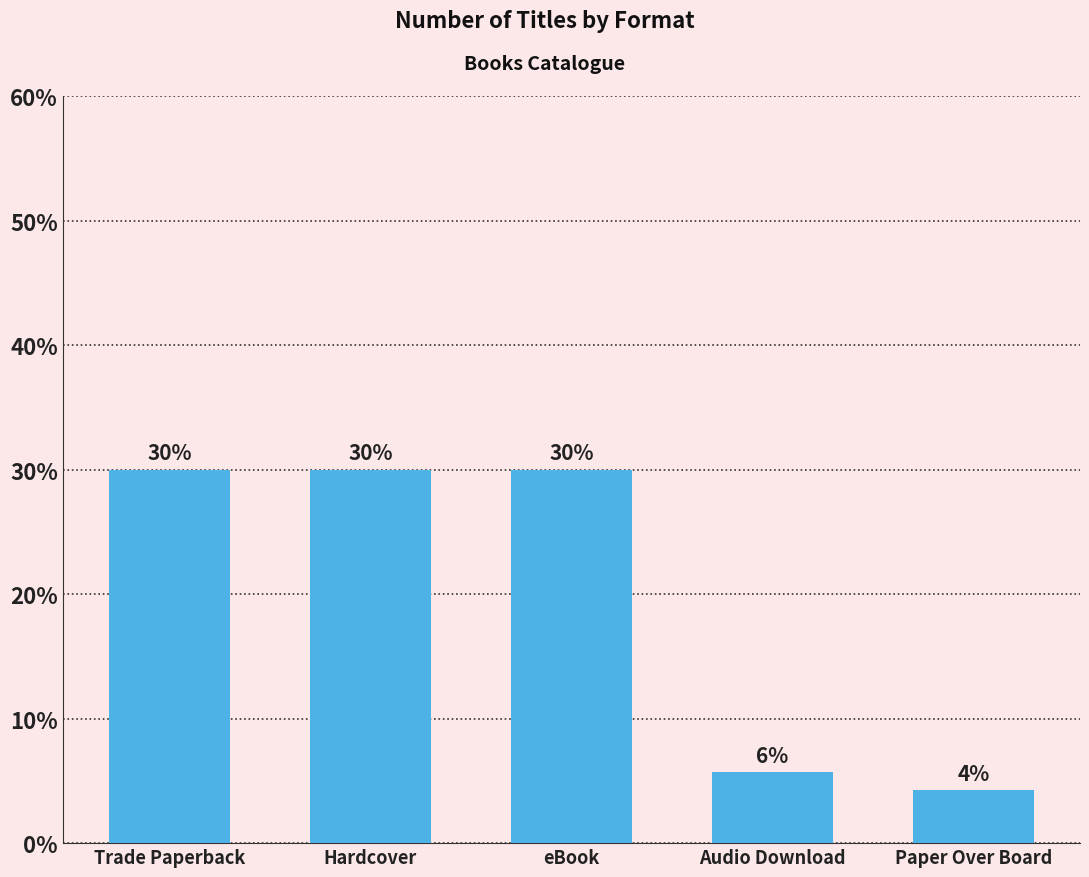

What is the change in value from eBook to Audio Download?

-24.3